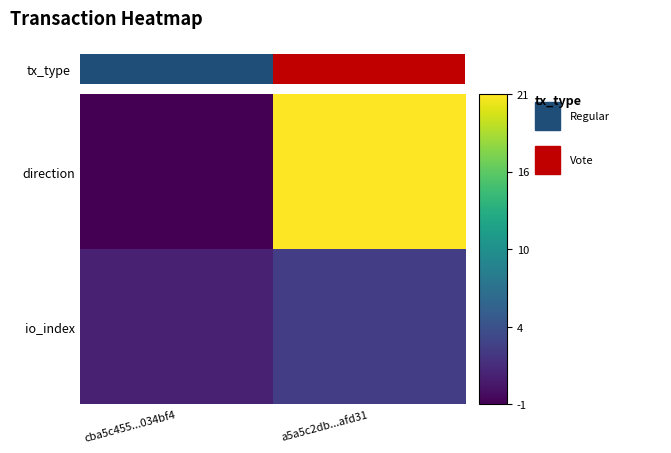

How many distinct data groups are displayed?

2